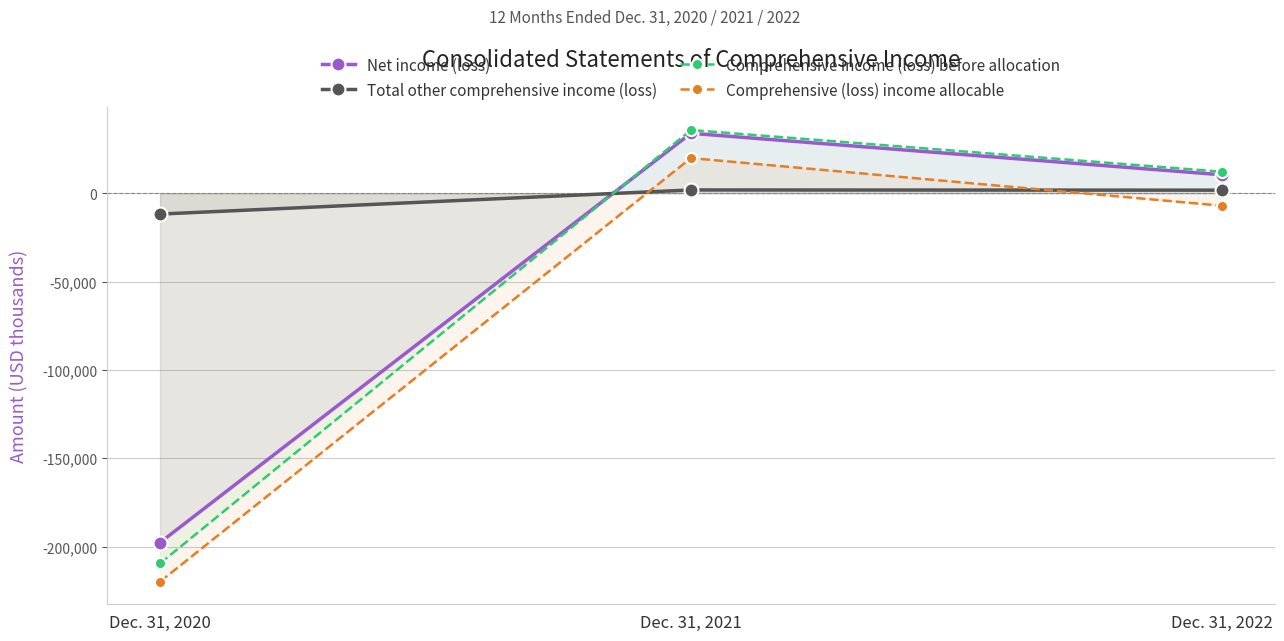

What is the value of the Comprehensive (loss) income allocable point at the 3rd from the left?

-7066